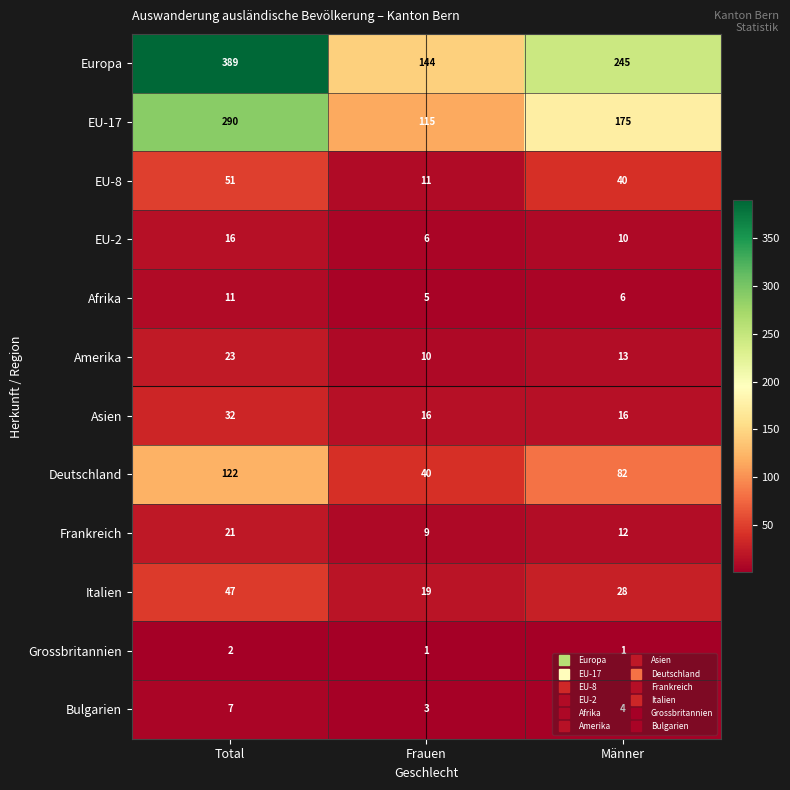

Where is EU-8 nearest to the value 31?

Männer